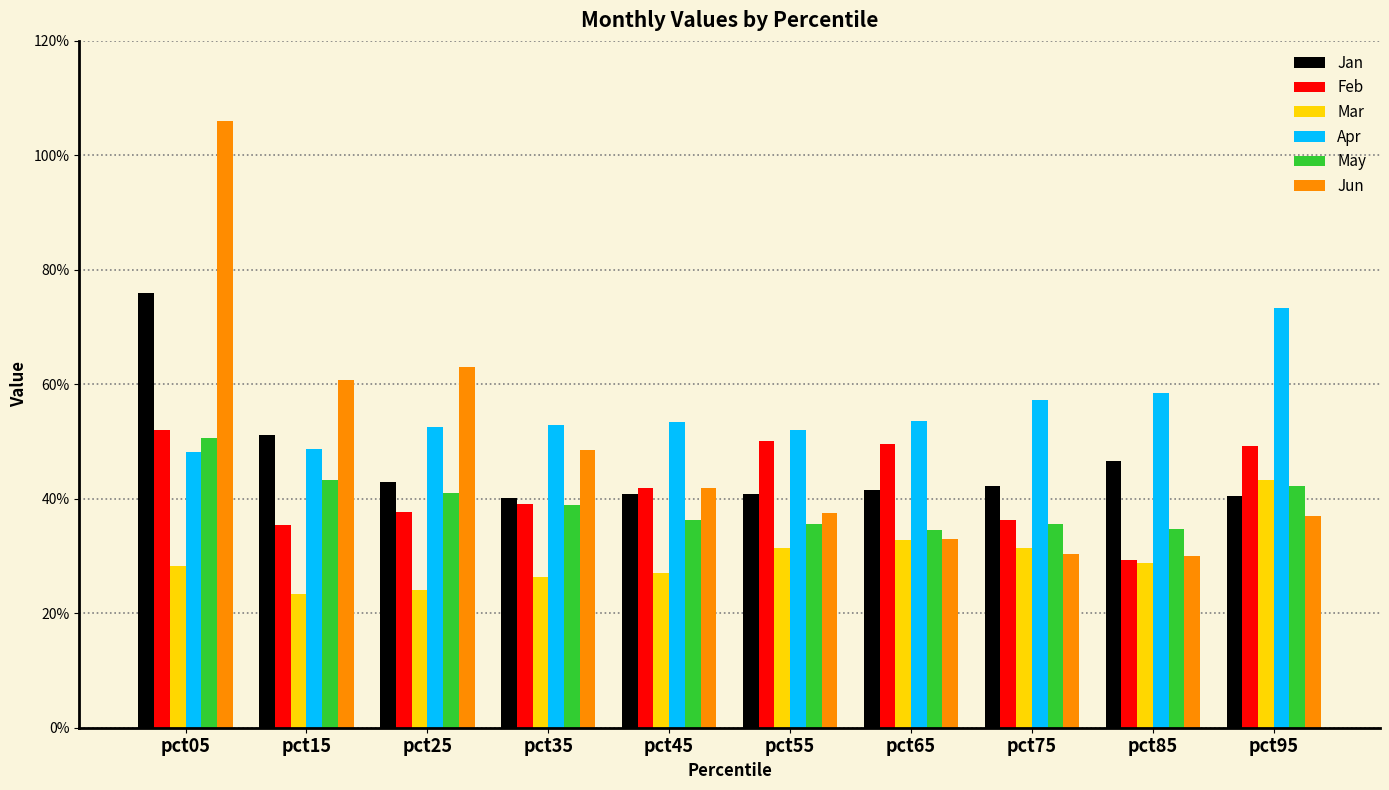

What is the smallest value displayed?

0.2